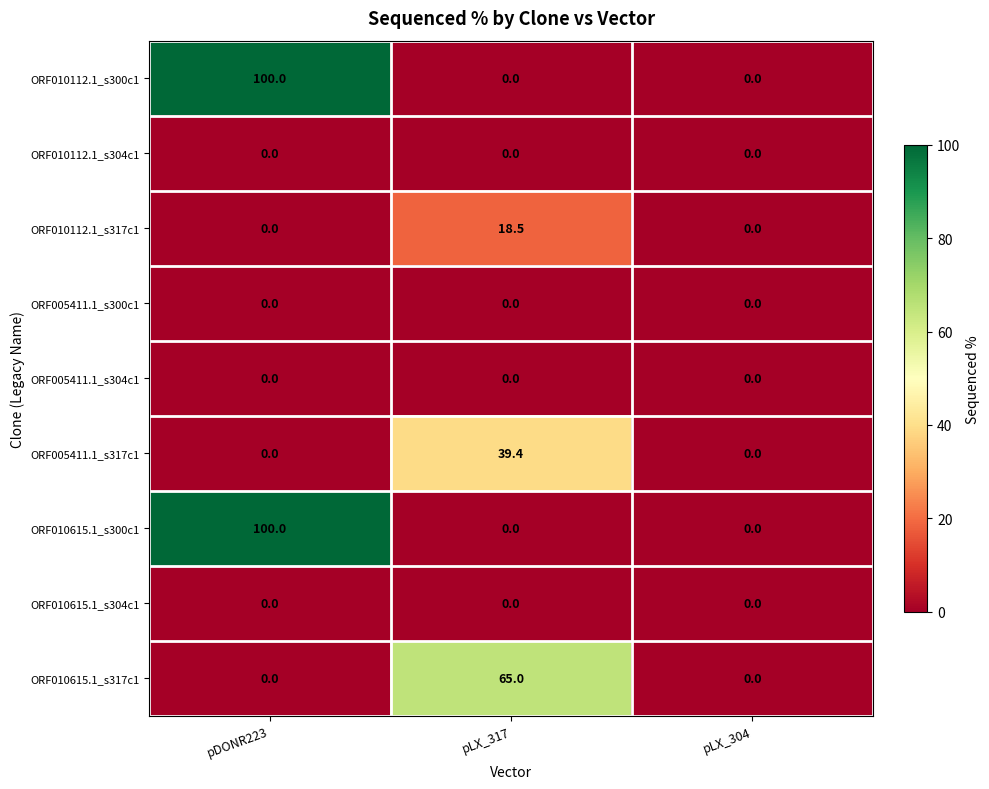

Reading left to right, extract all data points from this chart.

ORF010112.1_s300c1: 100.0	0.0	0.0
ORF010112.1_s304c1: 0.0	0.0	0.0
ORF010112.1_s317c1: 0.0	18.5	0.0
ORF005411.1_s300c1: 0.0	0.0	0.0
ORF005411.1_s304c1: 0.0	0.0	0.0
ORF005411.1_s317c1: 0.0	39.4	0.0
ORF010615.1_s300c1: 100.0	0.0	0.0
ORF010615.1_s304c1: 0.0	0.0	0.0
ORF010615.1_s317c1: 0.0	65.0	0.0